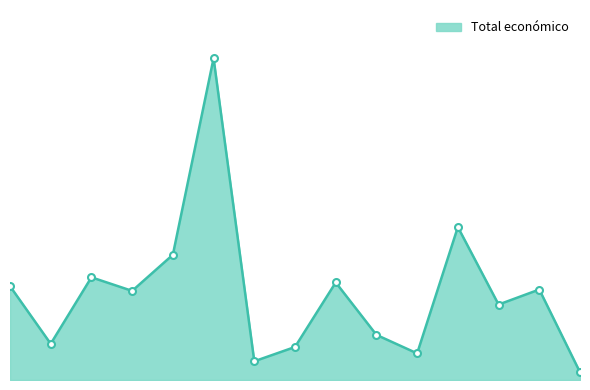

Reading right to left, list all the values displayed in this chart.

4970	57853	48240	97778	17011	28849	62364	21112	11968	205715	80062	56980	65654	23140	60000